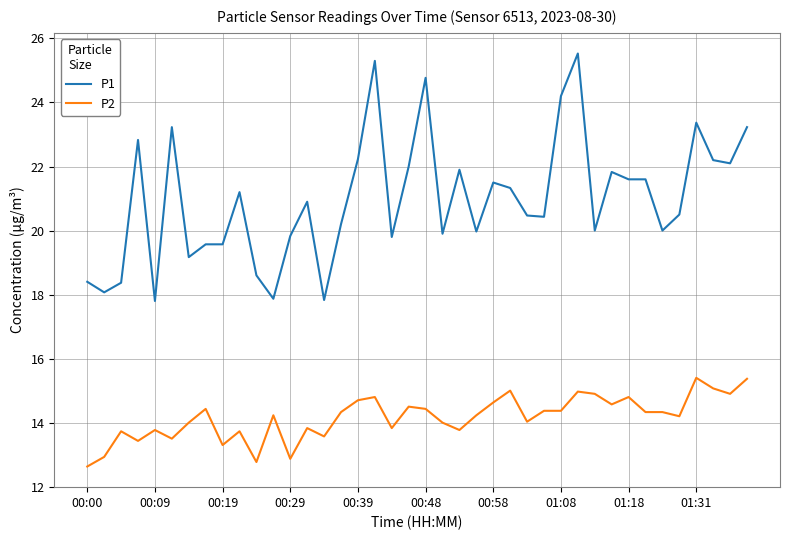

List the series in order of their peak value, lowest first.

P2, P1